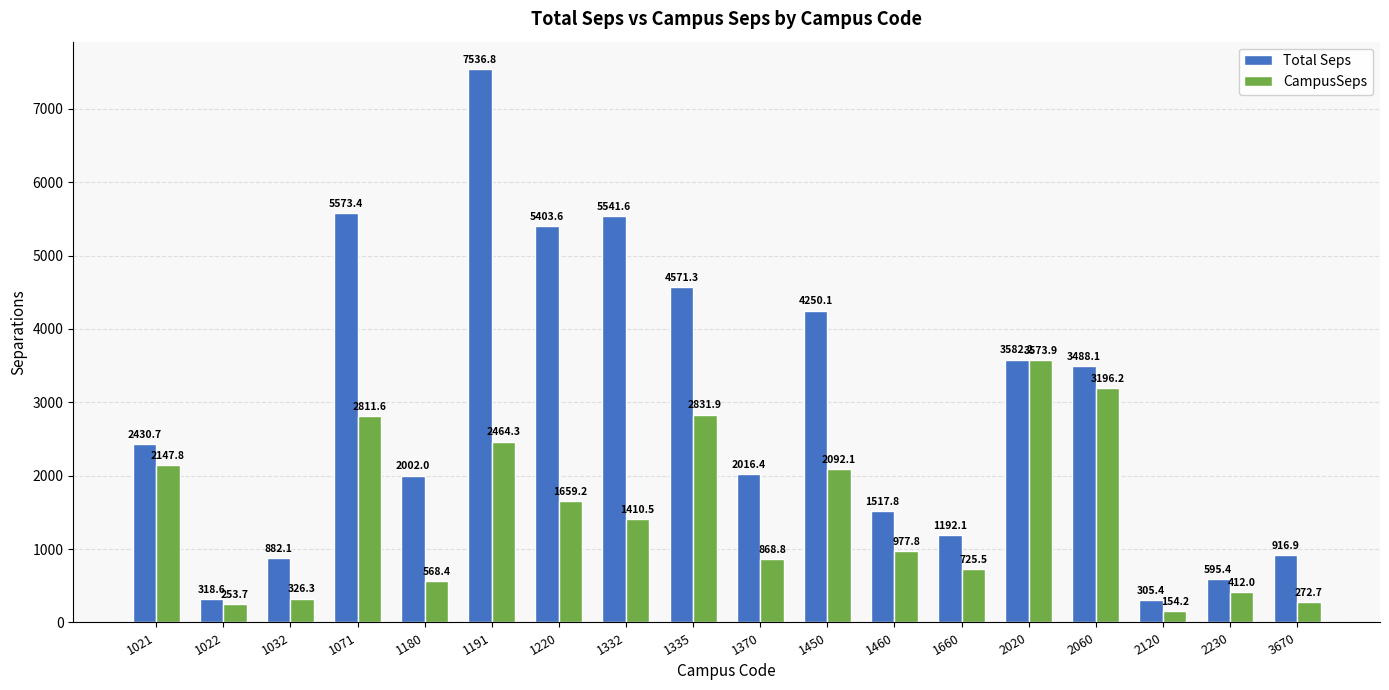

What is the value of the CampusSeps bar at the 12th from the left?

977.8